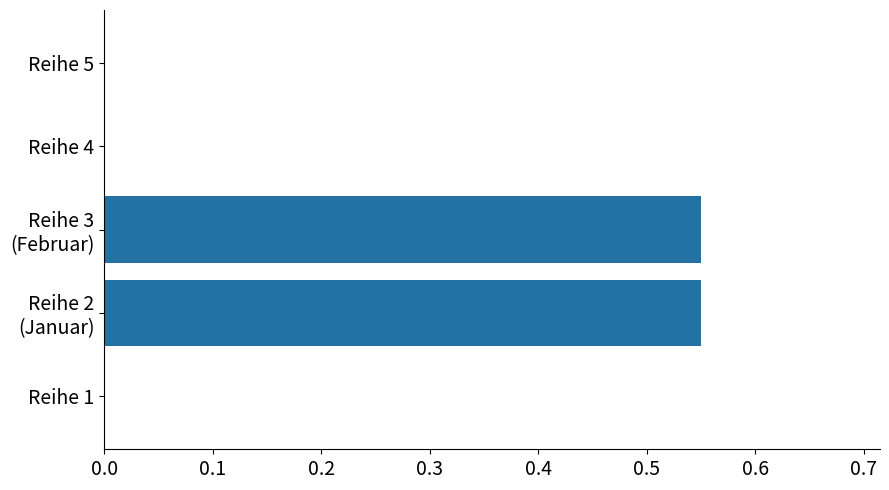

Count the values in the range 0 to 1.

5